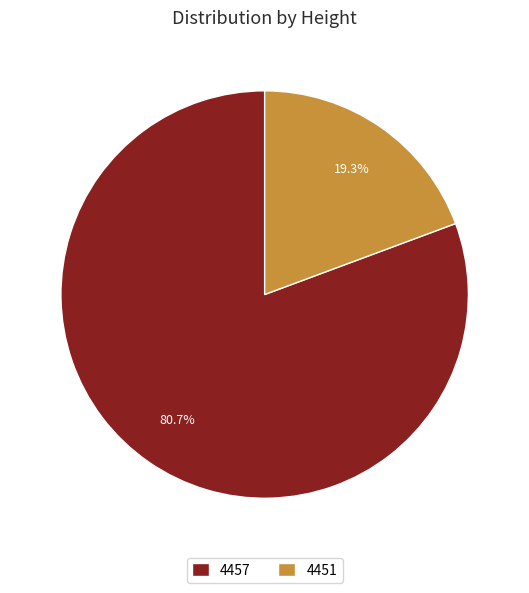

How many slices are in this pie chart?

2